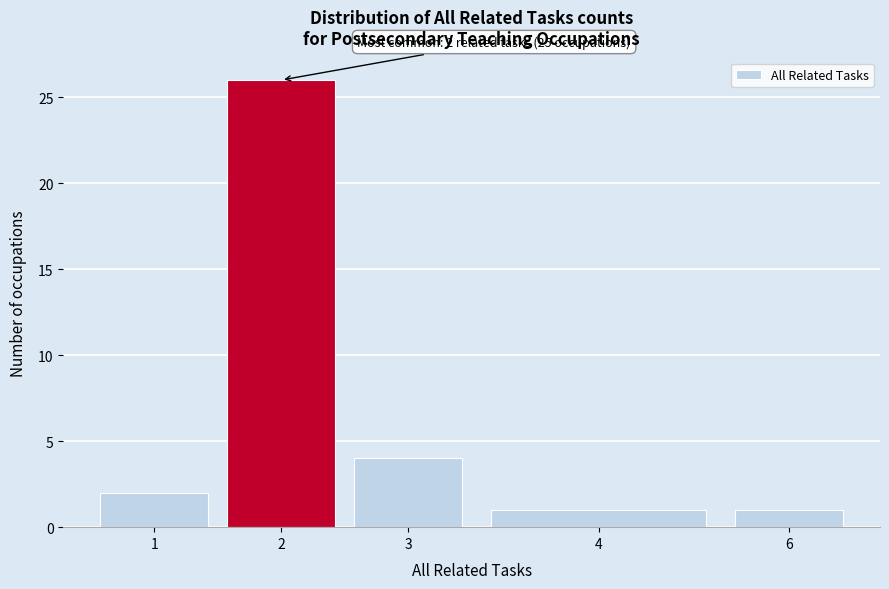

Reading right to left, extract all data points from this chart.

6=1	4=1	3=4	2=26	1=2